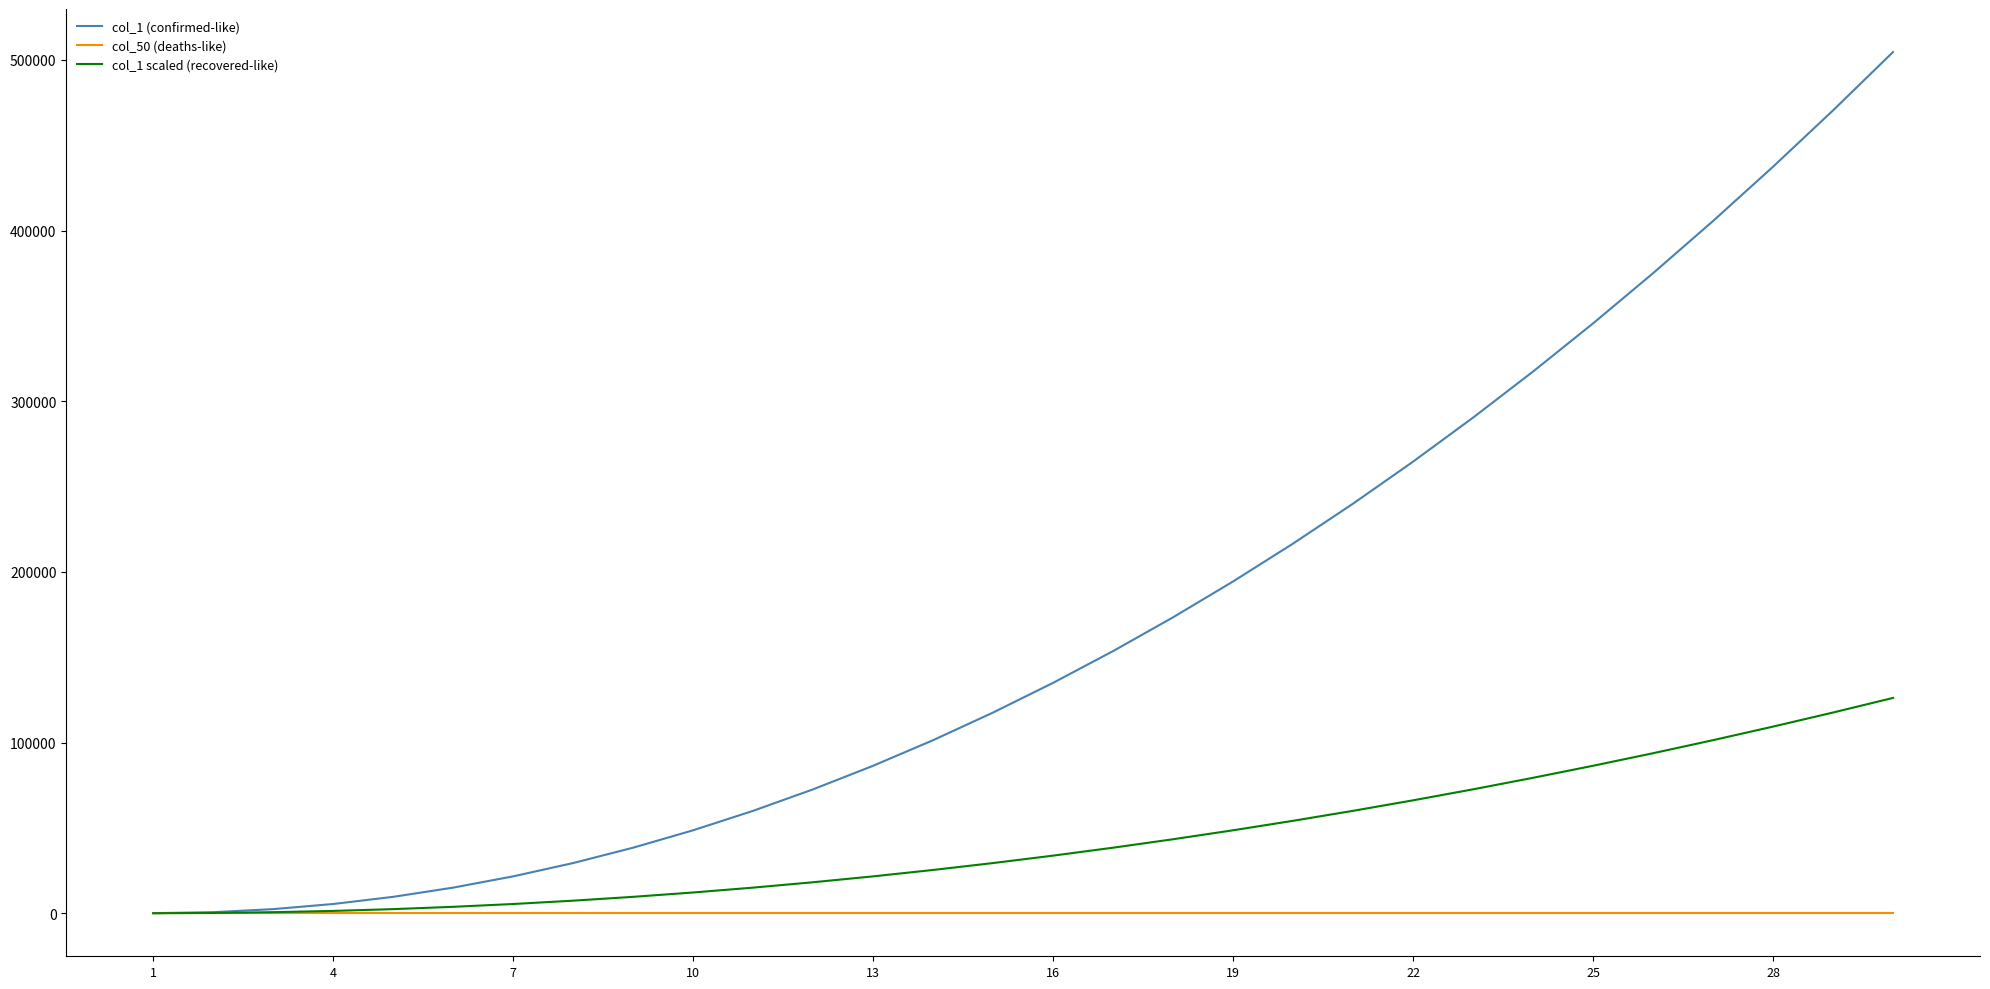

Rank the series by their average value, from highest to lowest.

col_1 (confirmed-like), col_1 scaled (recovered-like), col_50 (deaths-like)